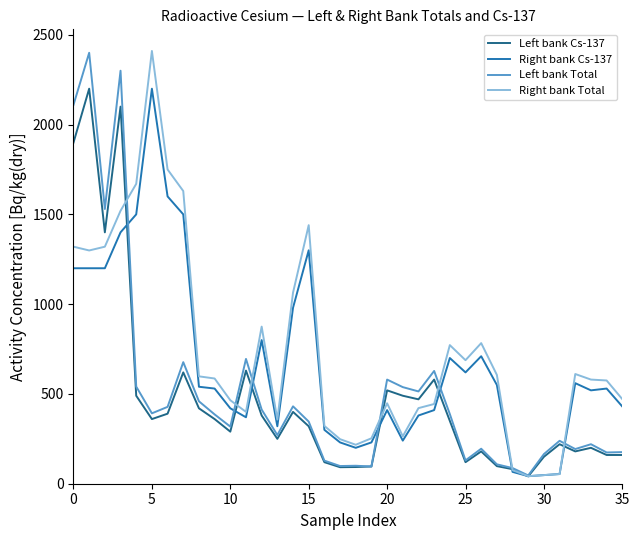

How many series are shown in this chart?

4